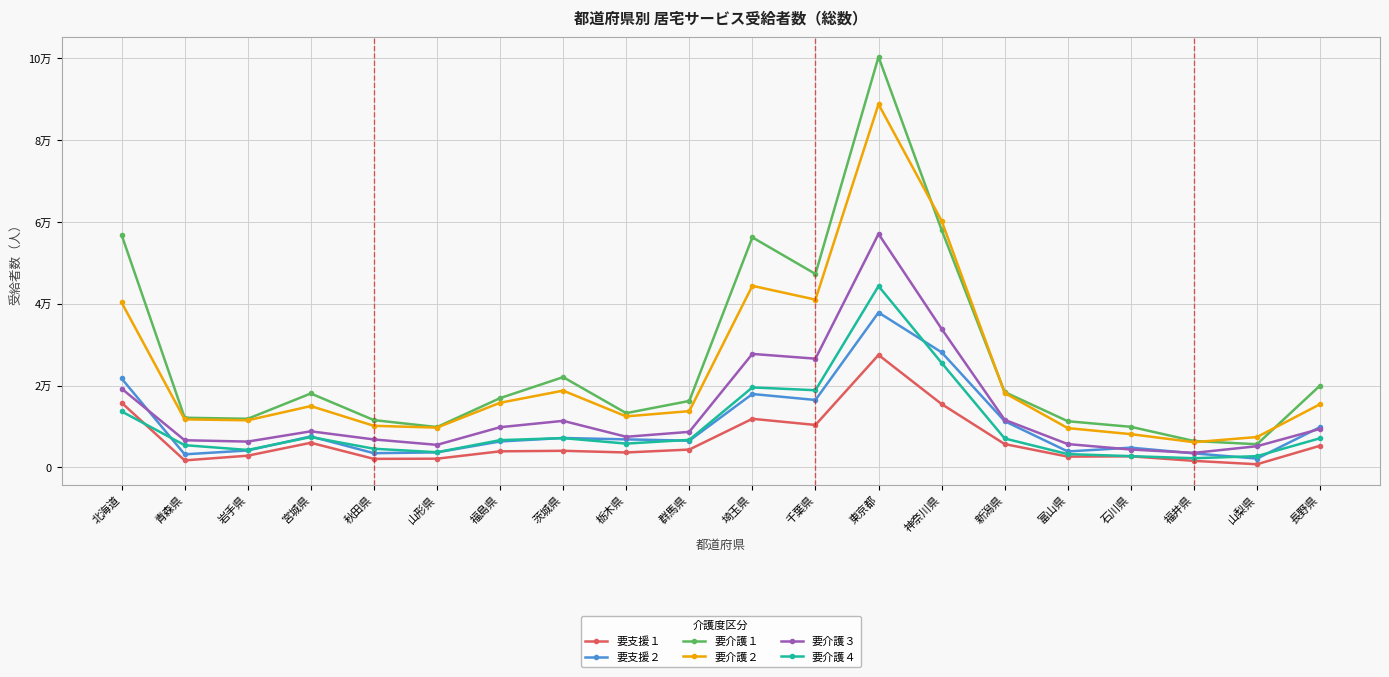

Is this an area chart (filled region under the line)?

No